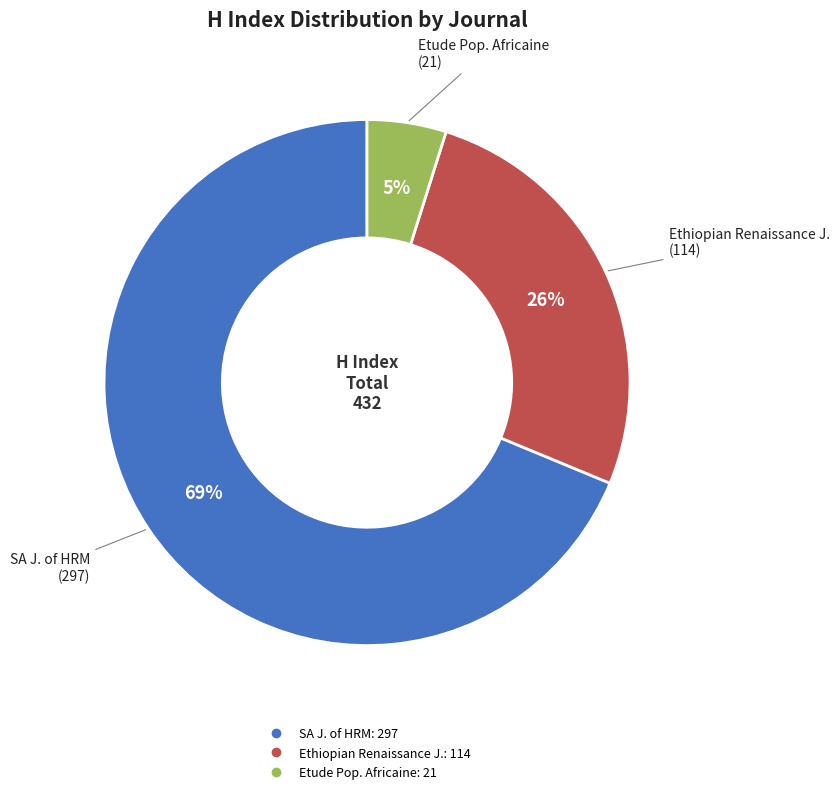

To the nearest percent, what is the average slice percentage?

33%